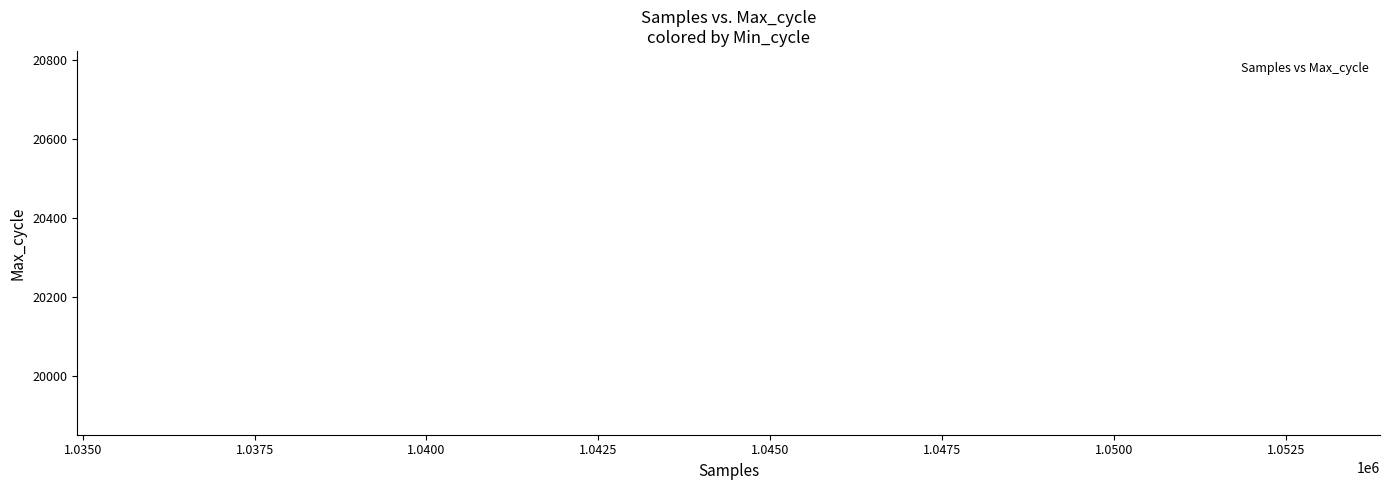

What Y value in the scatter plot is closest to 20215?

20321